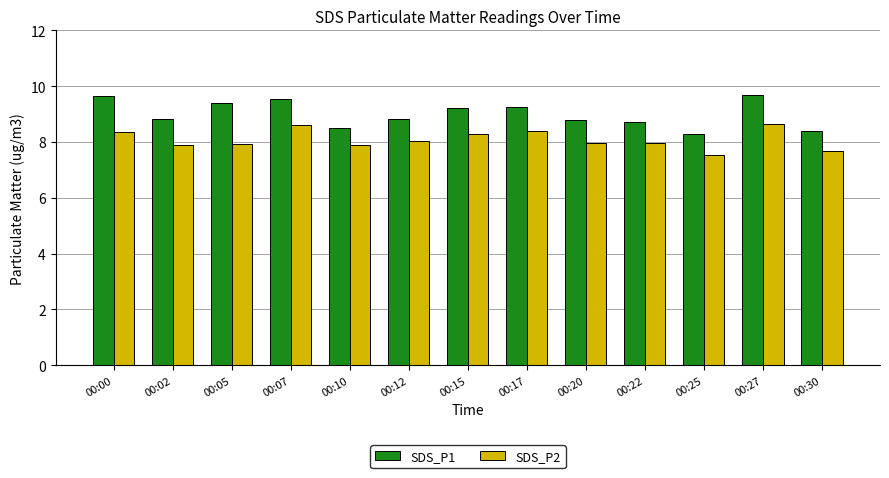

Between 00:07 and 00:17, which series saw the biggest shift?

SDS_P1